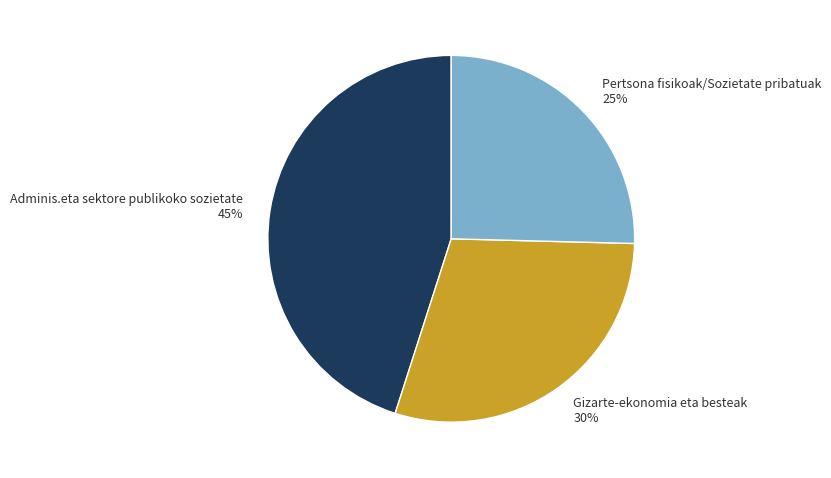

Does any single category account for the majority?

No